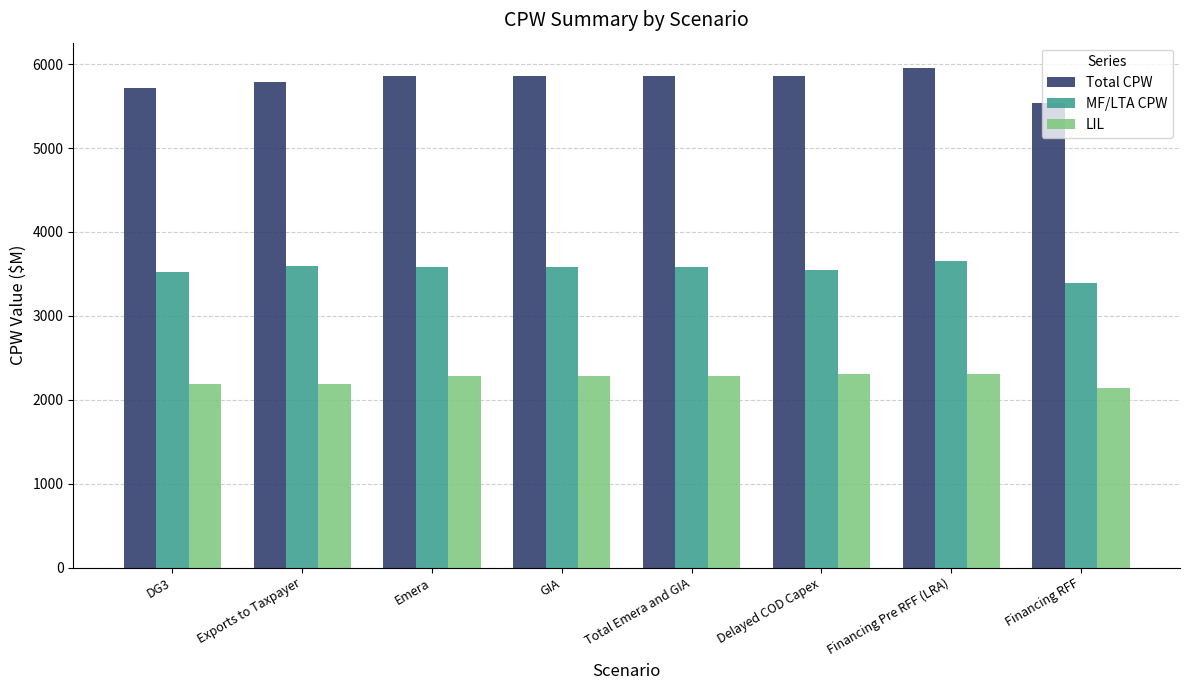

What is the spread (max minus min) of values at Delayed COD Capex?

3546.0